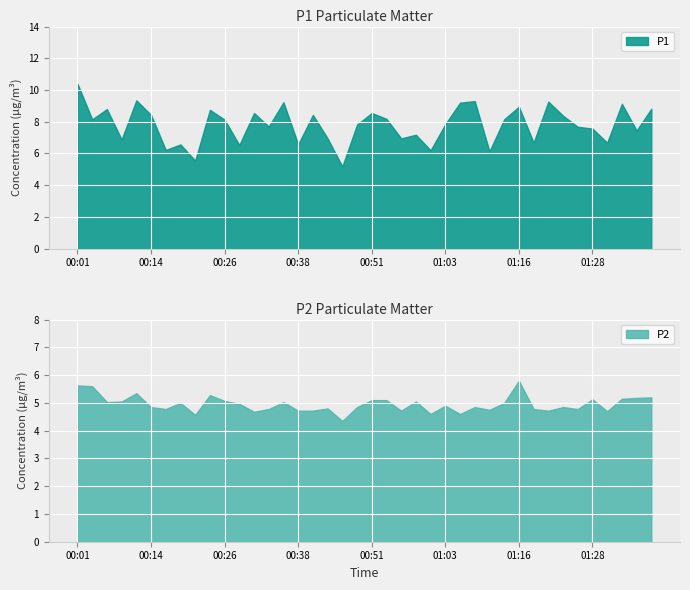

What is the sum of all P2 values?

198.1